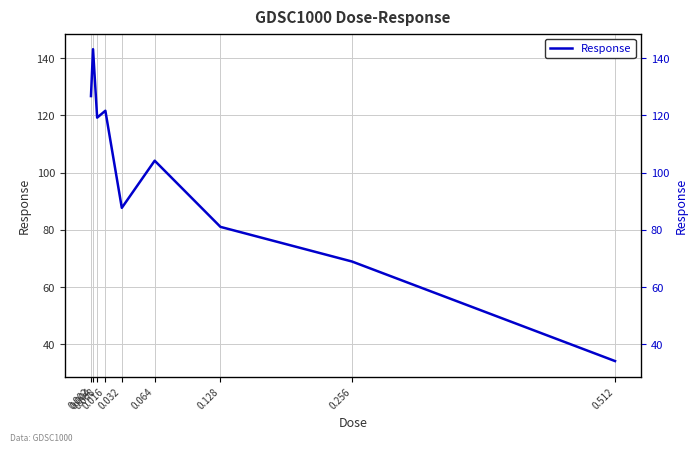

The value at 0.004 is 216.9. True or false?

False